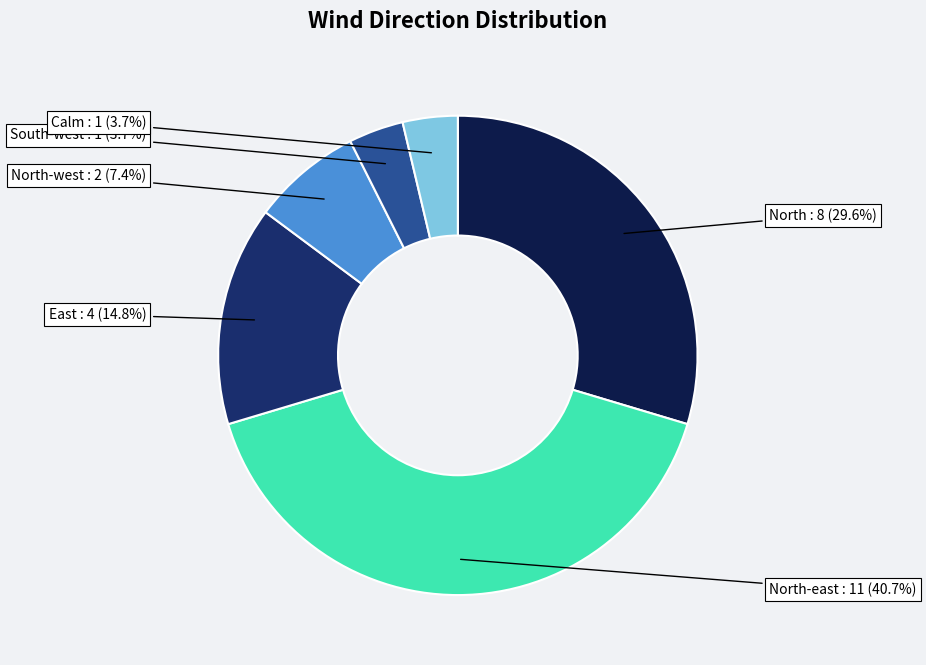

Is there any slice that represents more than half of the pie?

No